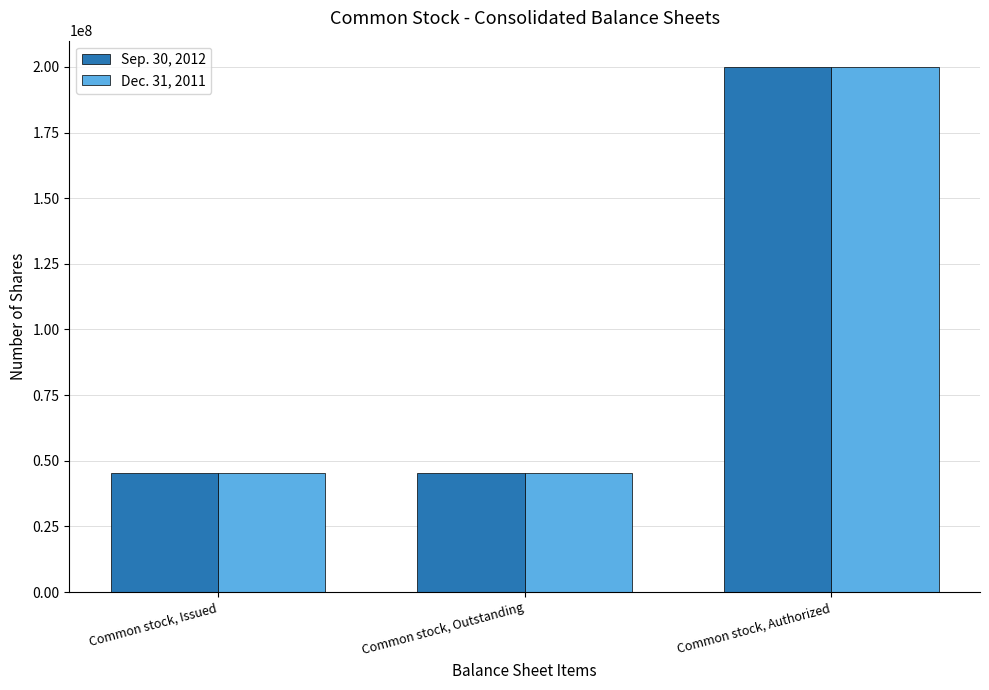

The Dec. 31, 2011 series shows 45364390 at Common stock, Issued. True or false?

True